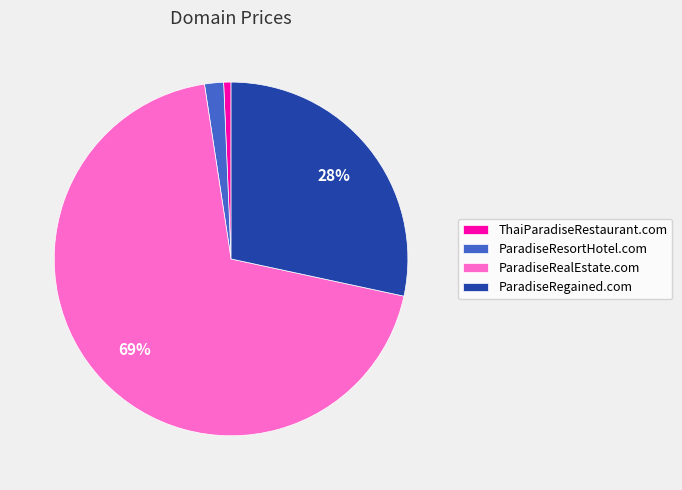

To the nearest percent, what is the average slice percentage?

25%